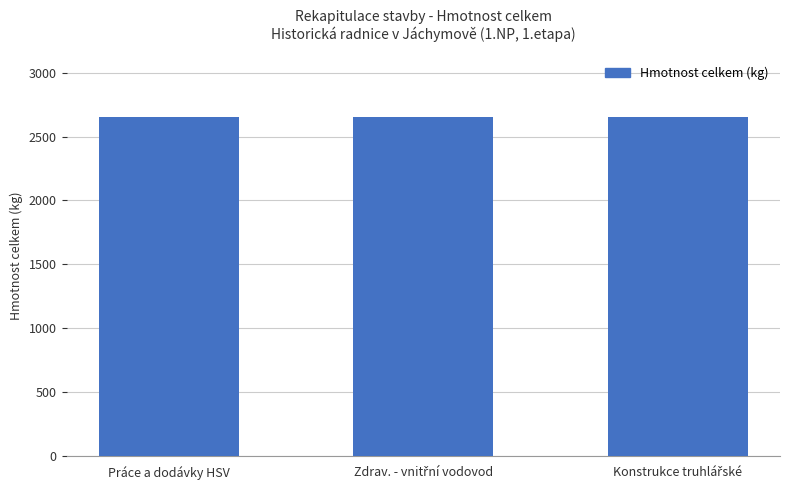

What is the smallest value displayed?

2653.7